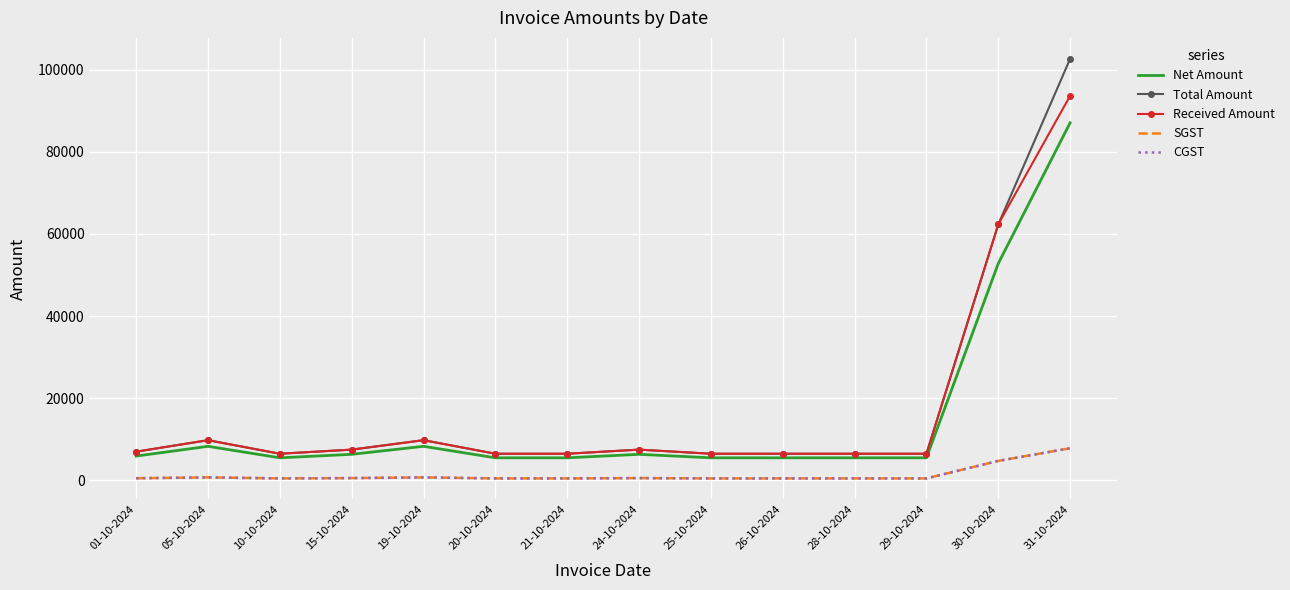

True or false: Net Amount and Total Amount intersect in this chart.

False